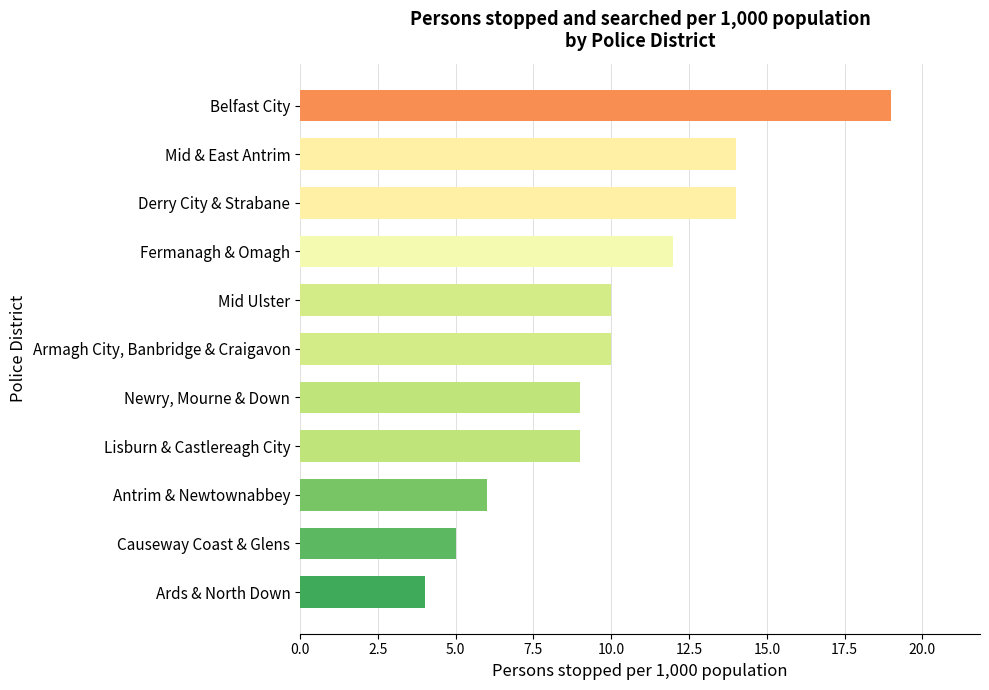

Is it true that the value at Derry City & Strabane is 8?

False